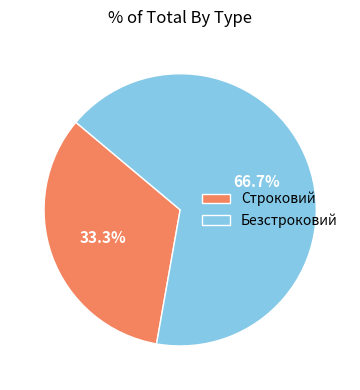

Rank the categories by value from lowest to highest.

Строковий, Безстроковий